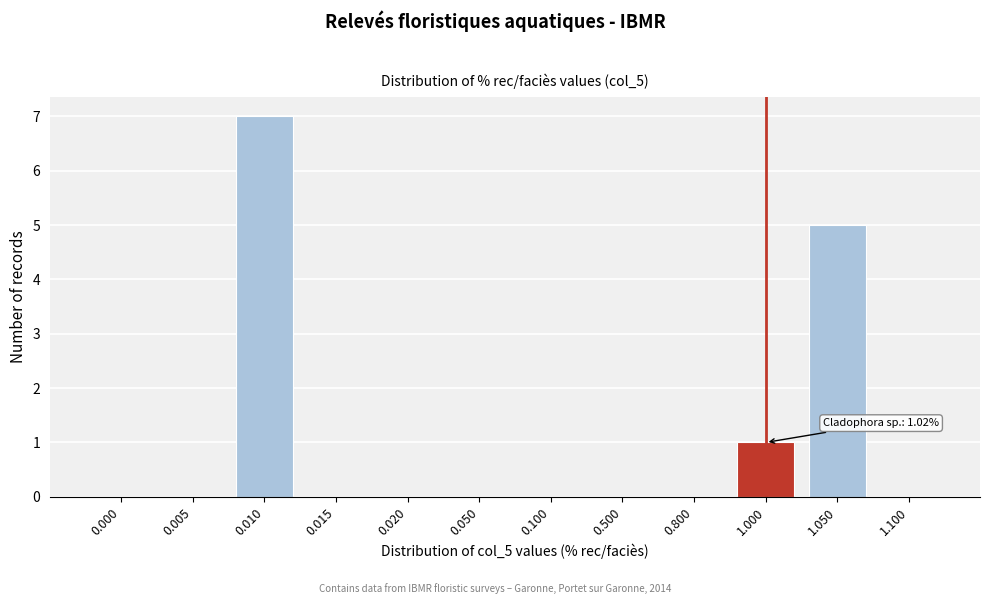

Reading right to left, list all the values displayed in this chart.

1.100=0	1.050=5	1.000=1	0.800=0	0.500=0	0.100=0	0.050=0	0.020=0	0.015=0	0.010=7	0.005=0	0.000=0